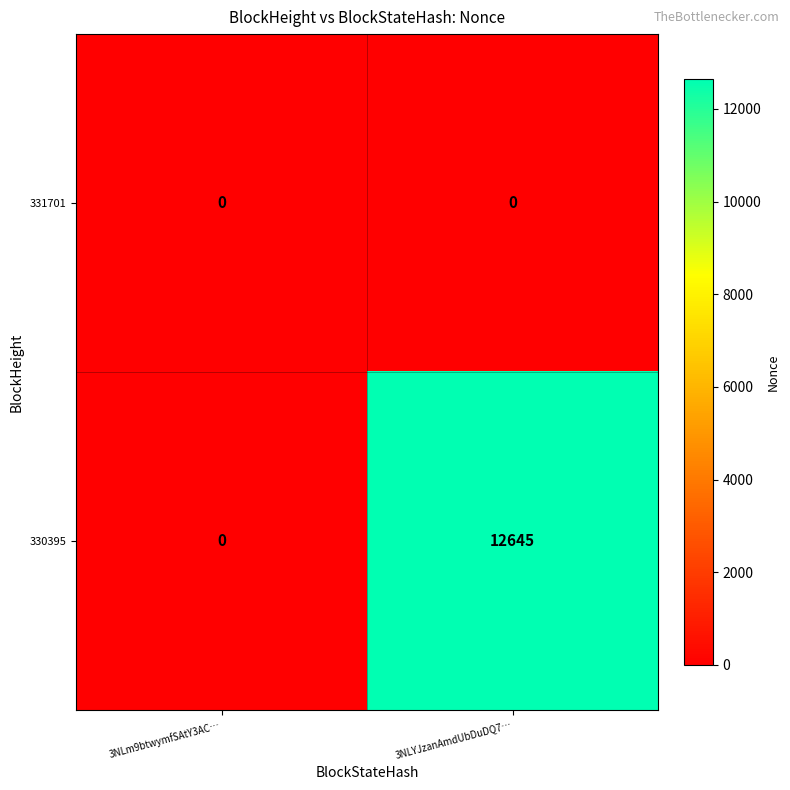

The 330395 series shows 12645 at 3NLYJzanAmdUbDuDQ7…. True or false?

True